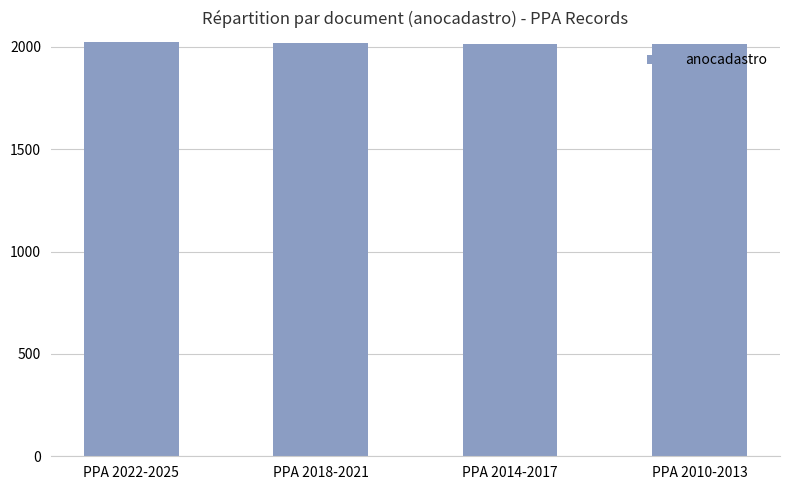

What is the value of the 1st bar from the left?

2022